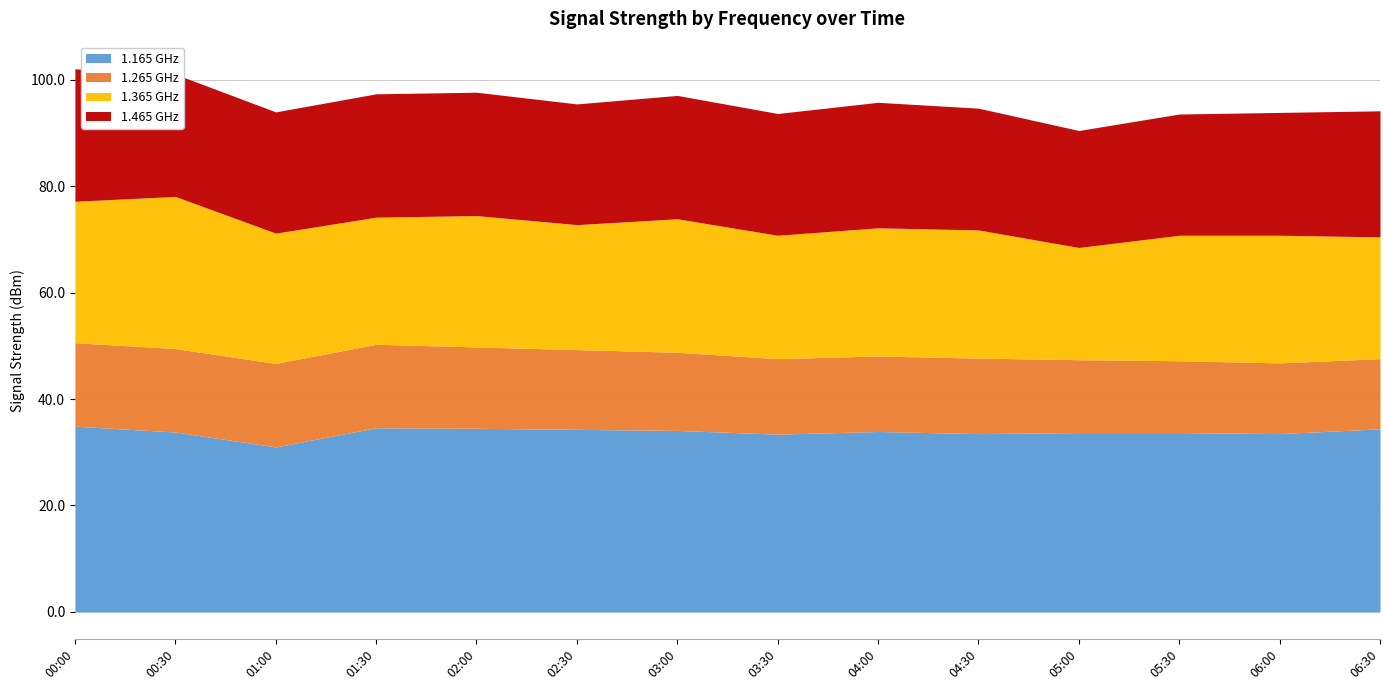

What is the maximum value for 1.165 GHz?

34.9